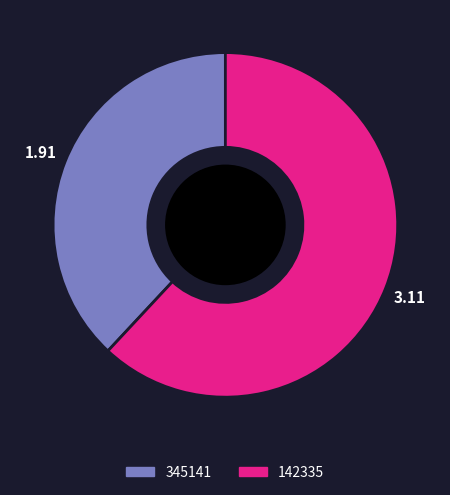

Rank the categories by value from lowest to highest.

345141, 142335